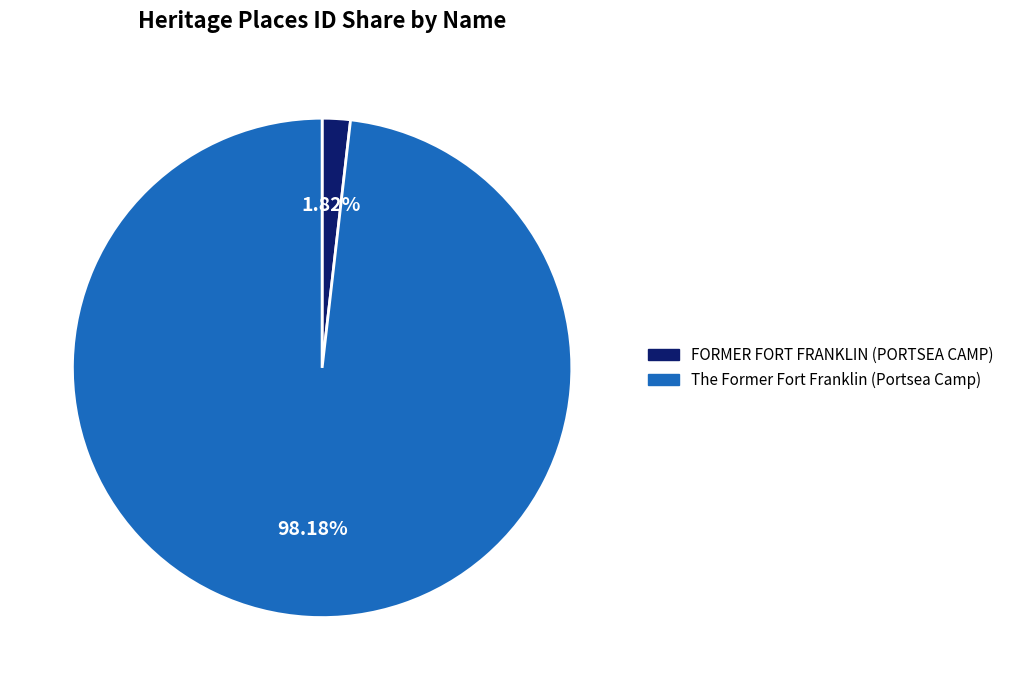

Which slice is the smallest?

FORMER FORT FRANKLIN (PORTSEA CAMP)